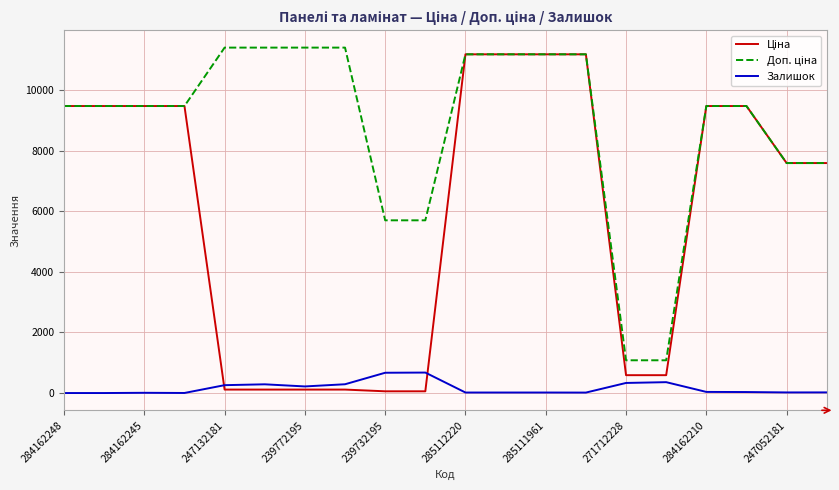

What is the difference between the maximum and minimum values in the Доп. ціна series?

10328.3